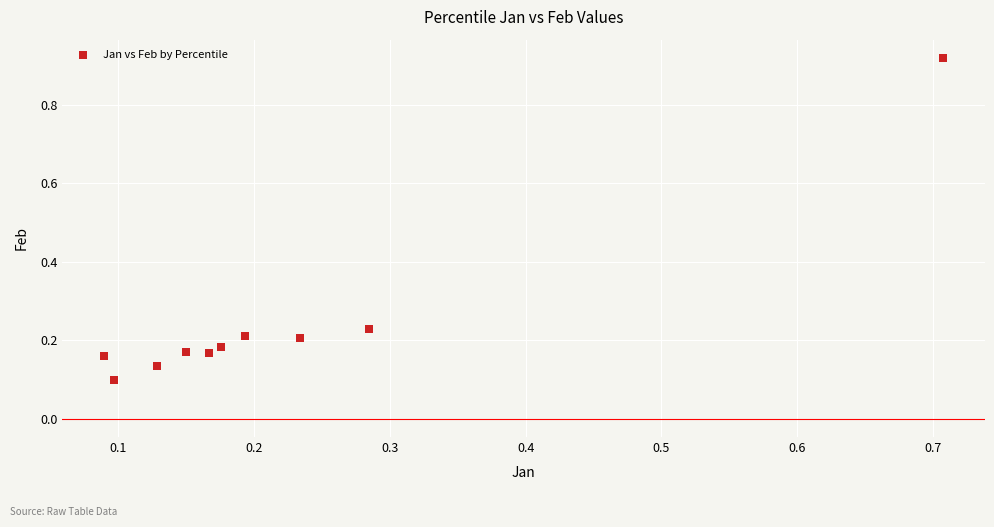

What is the range of Y values (max minus min)?

0.8